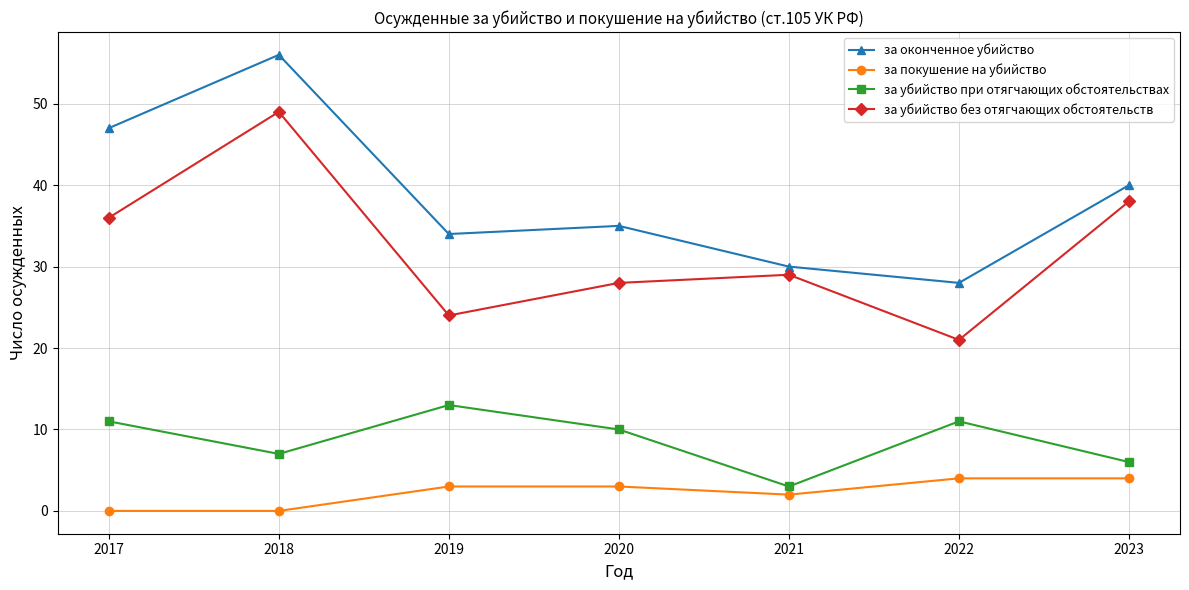

Rank the categories by за оконченное убийство value from highest to lowest.

2018, 2017, 2023, 2020, 2019, 2021, 2022